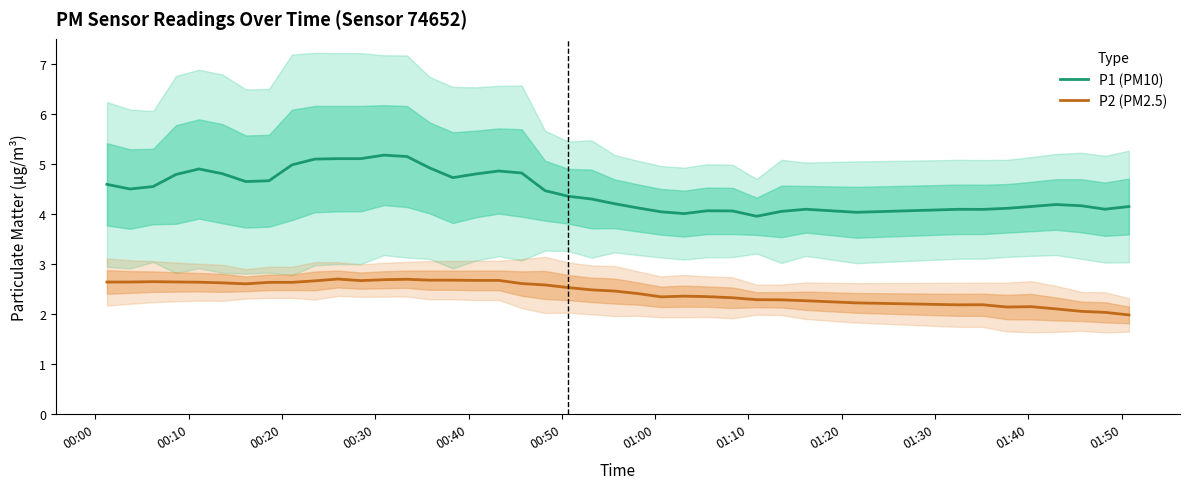

True or false: P2 (PM2.5) and P1 (PM10) cross at least once.

False